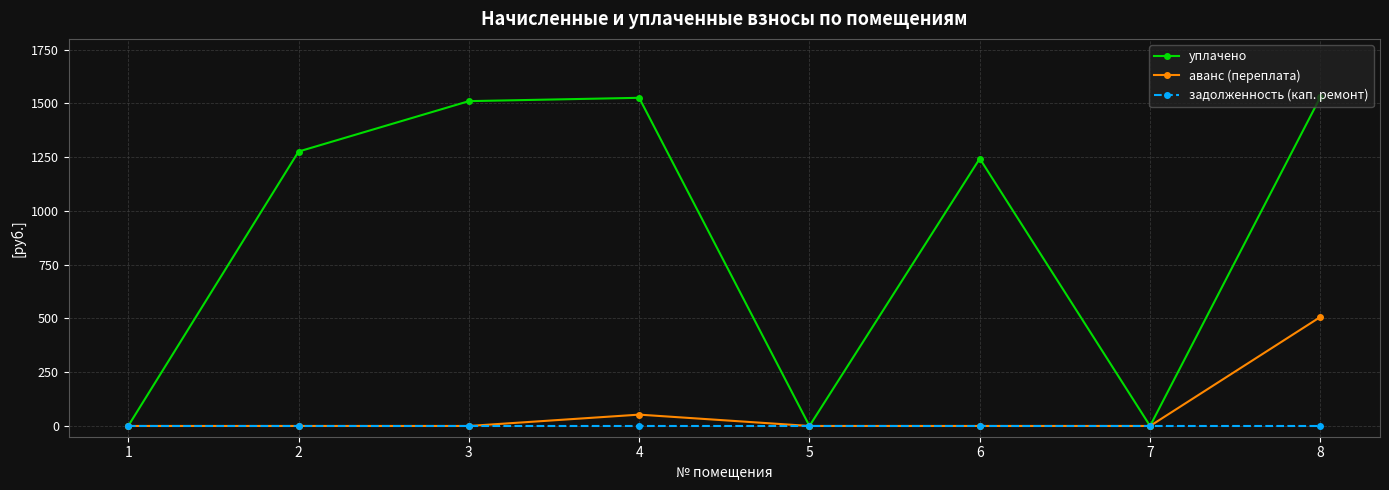

Which series changed the most between 1 and 4?

уплачено